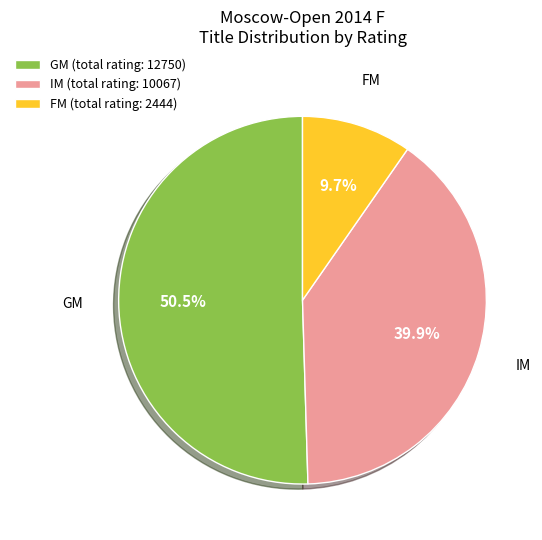

Rank the categories by value from lowest to highest.

FM (total rating: 2444), IM (total rating: 10067), GM (total rating: 12750)